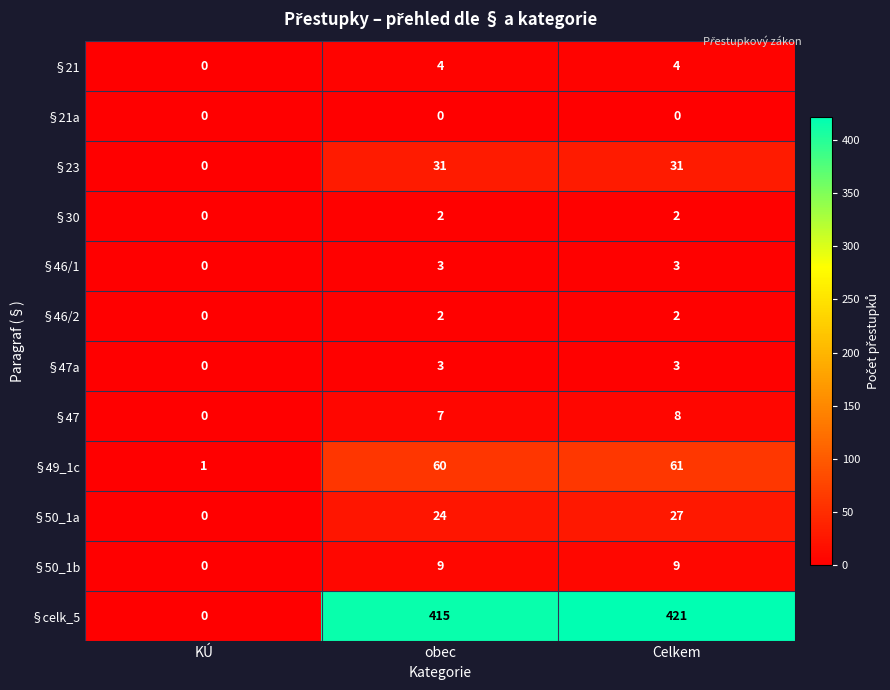

Count the number of categories in the chart.

3